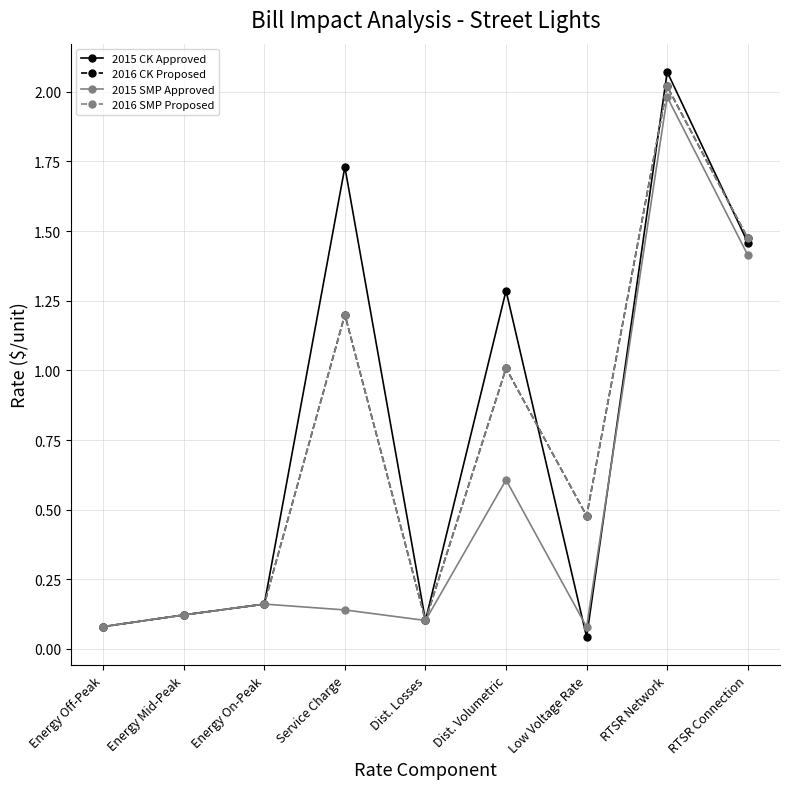

What is the label of the 9th point from the right?

Energy Off-Peak